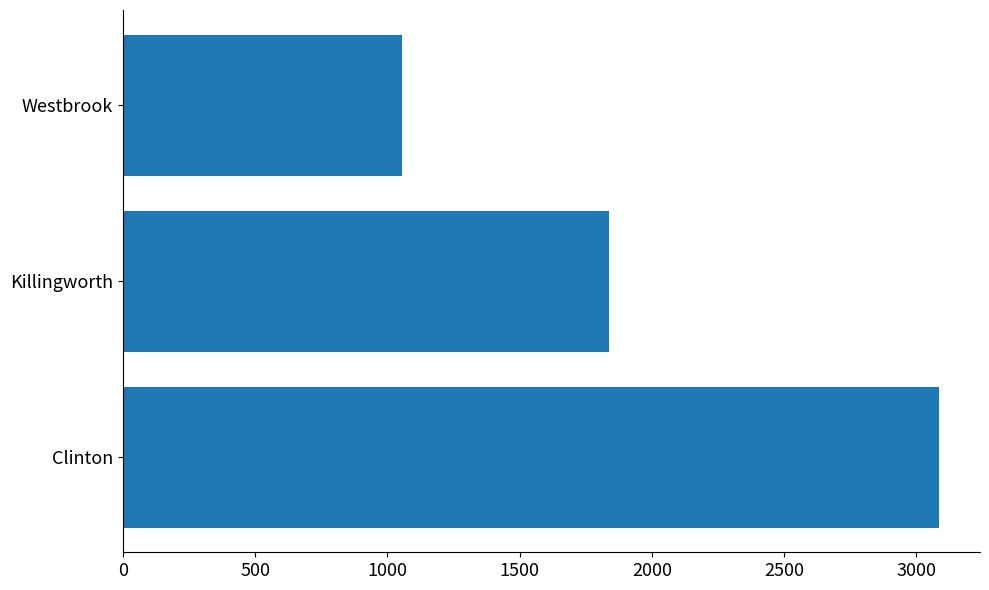

What is the maximum value shown in the chart?

3086